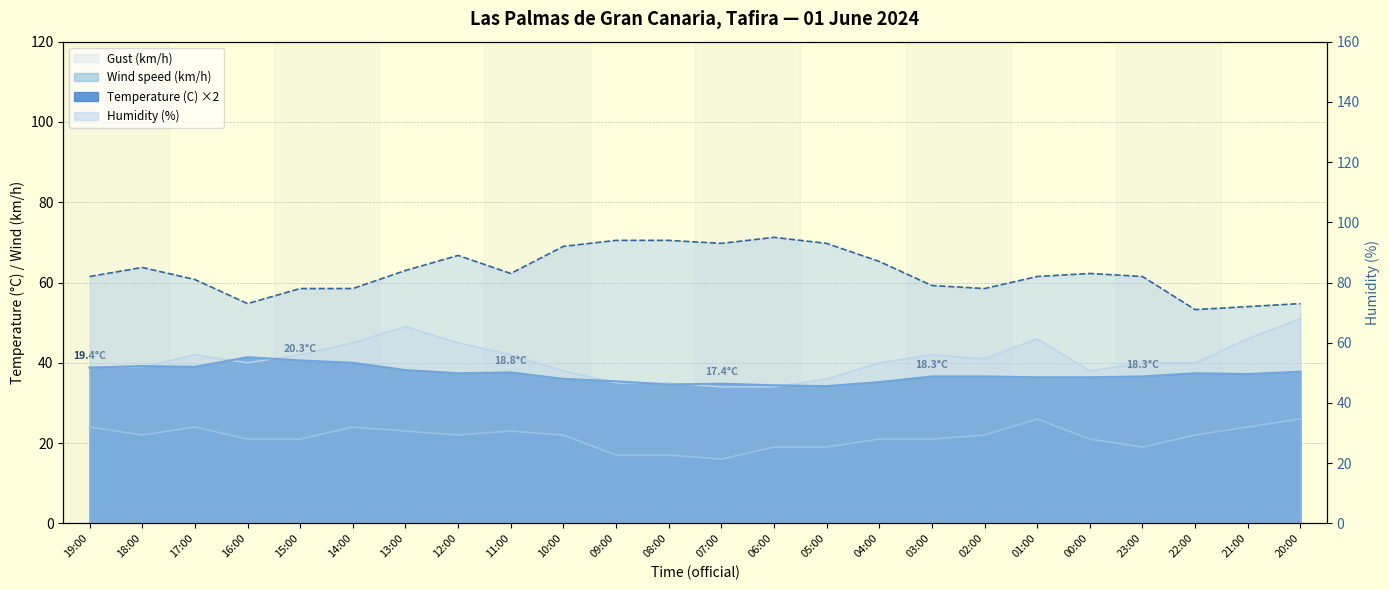

Does the chart have visible grid lines?

Yes